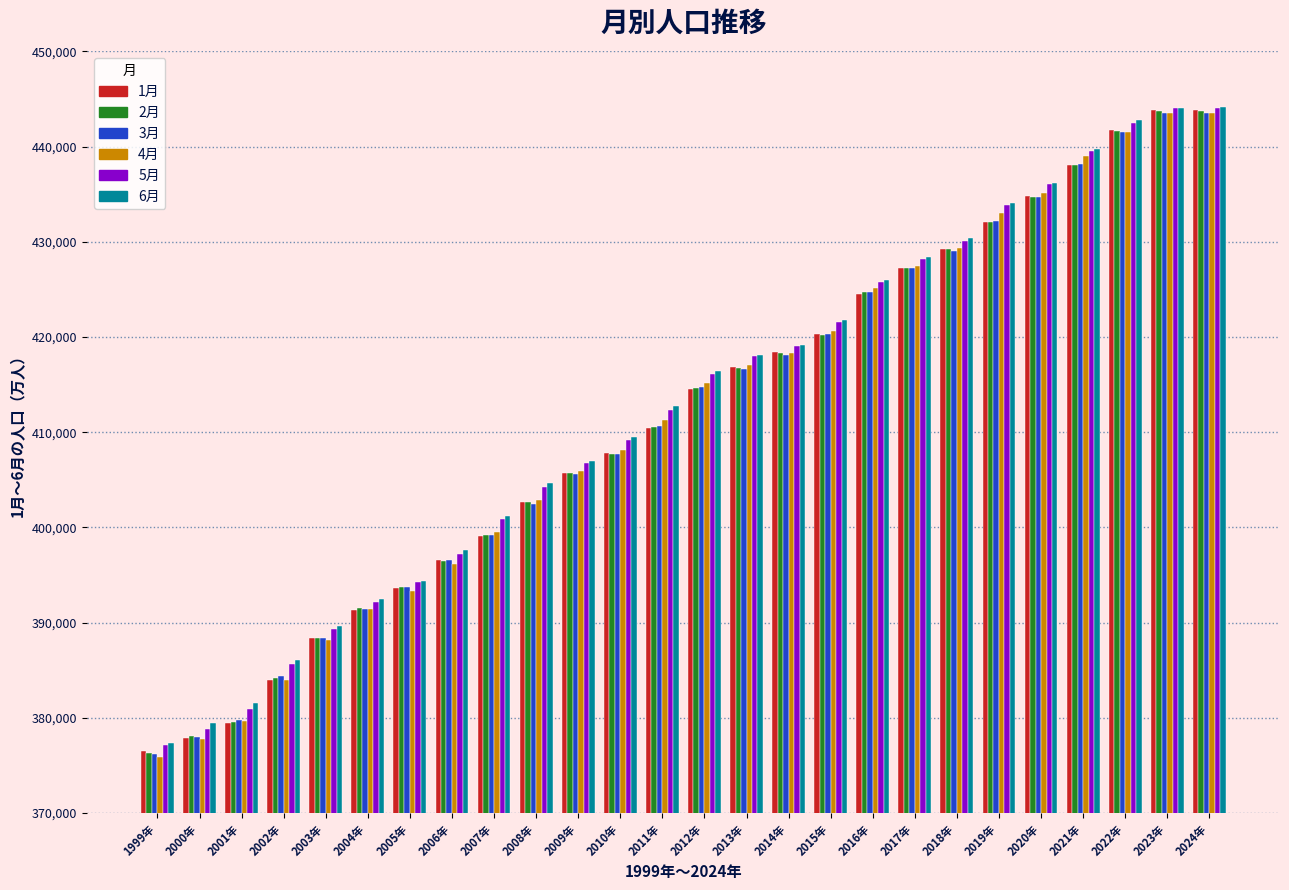

What is the minimum value for 1月?

376515